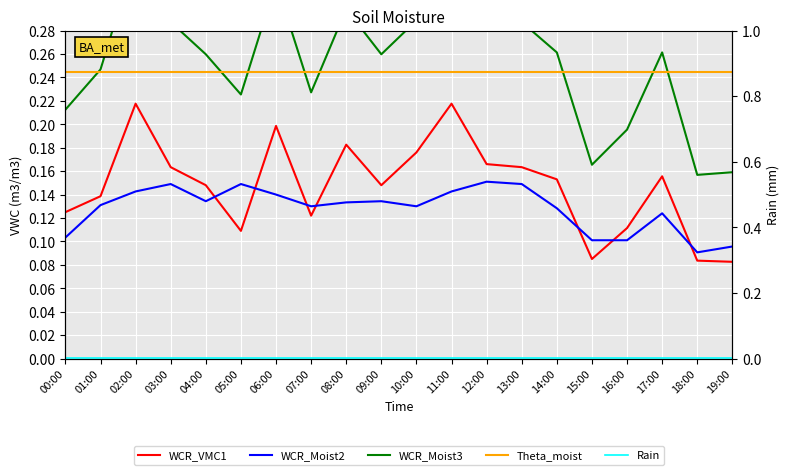

Is the value of WCR_Moist3 at 10:00 greater than the value of WCR_Moist2 at 10:00?

Yes